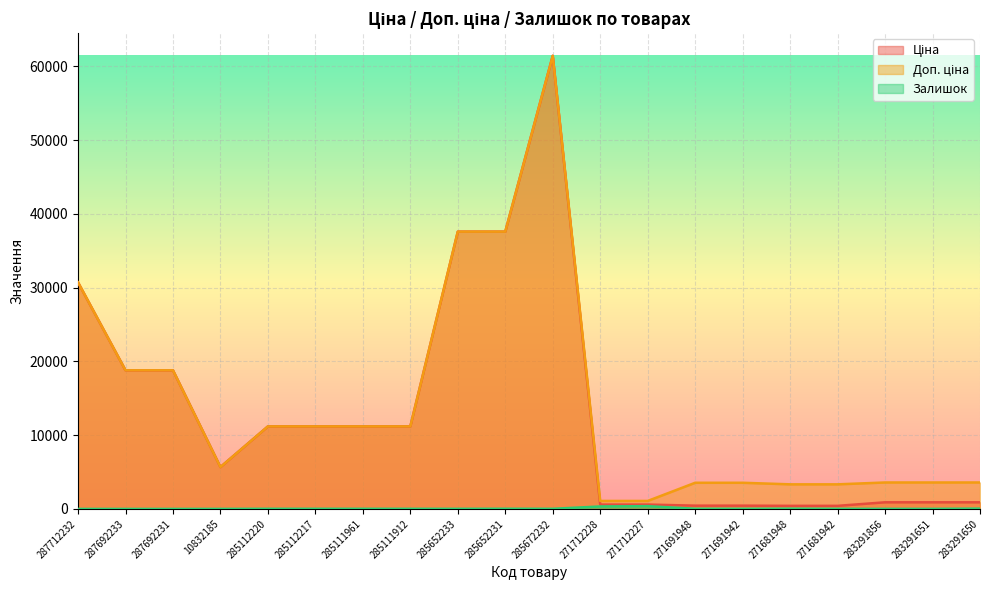

What is the sum of the Доп. ціна values at 285652233 and 271712227?

38675.3